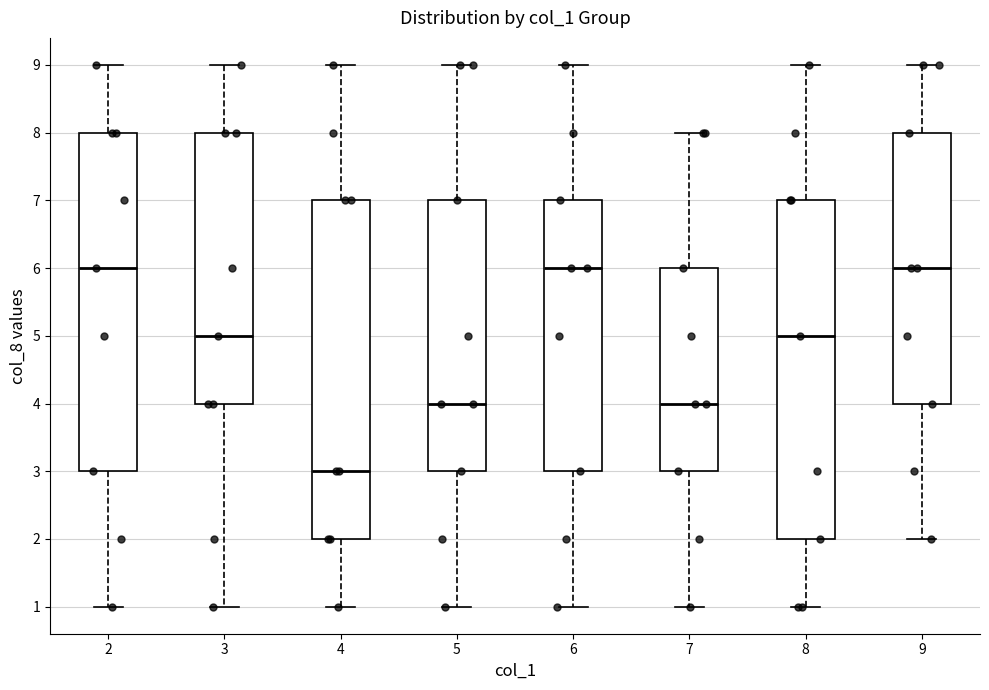

Where does the median line of the box at x = 8 sit on the y-axis? The values are not printed on the chart, so give them approximately, as read against the axis.

5